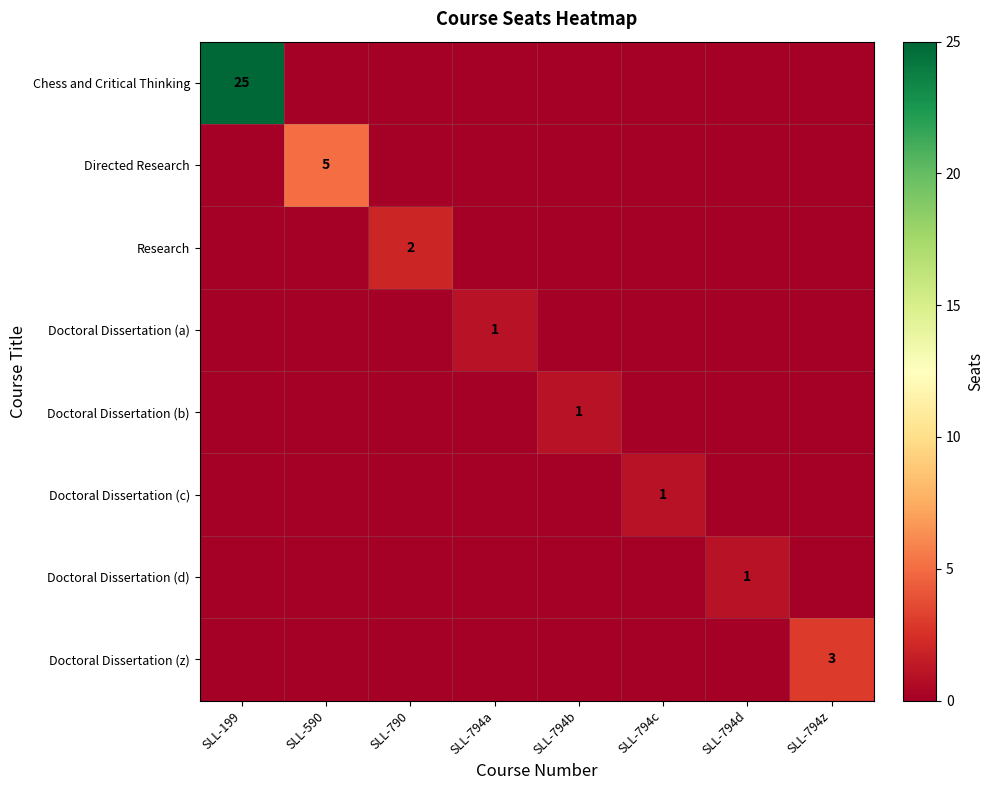

Is it true that Doctoral Dissertation (d) equals 1 at SLL-794d?

True